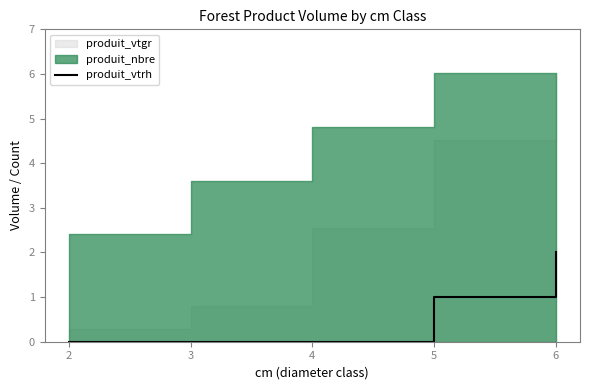

What is the sum of the values at 5 and 3?

1